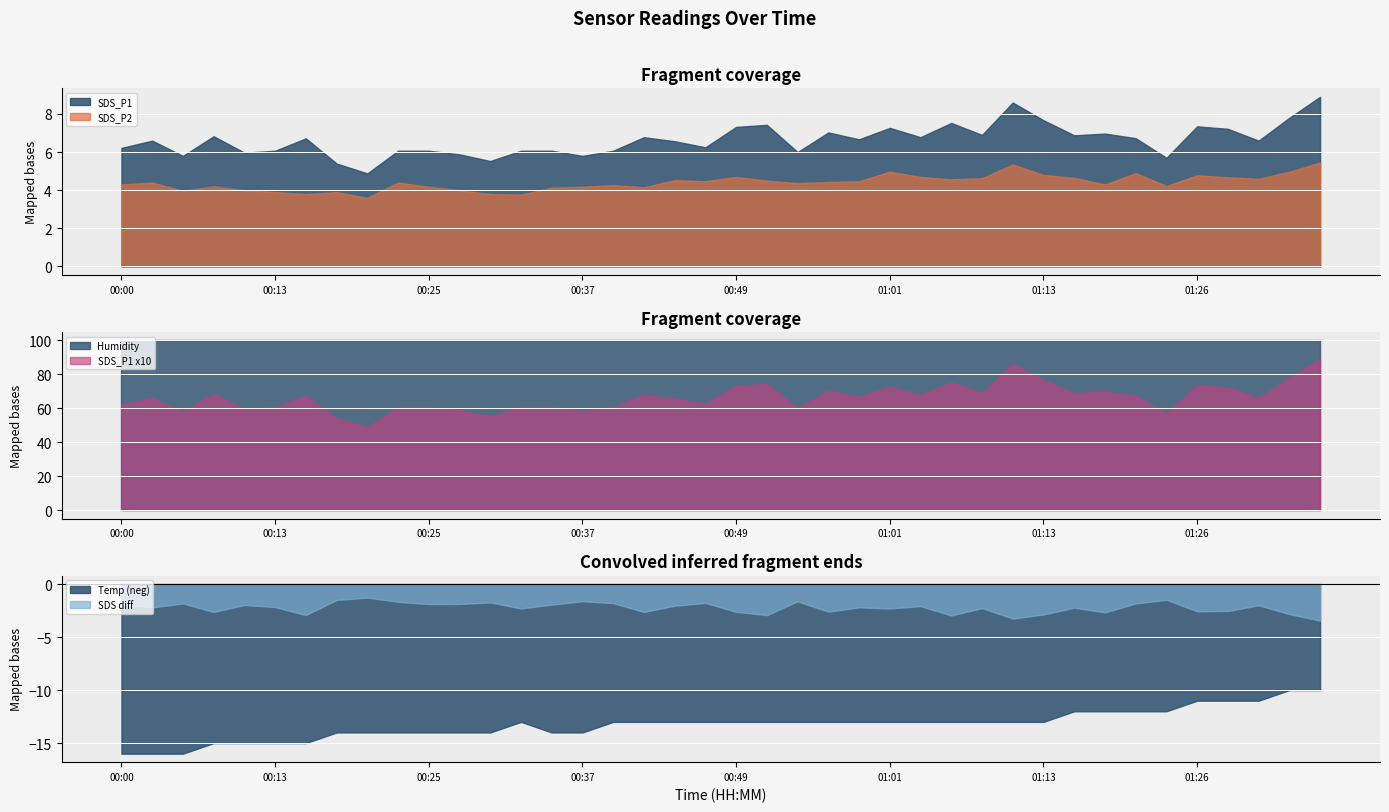

What is the value of the SDS_P1 point at the 38th from the left?

6.6